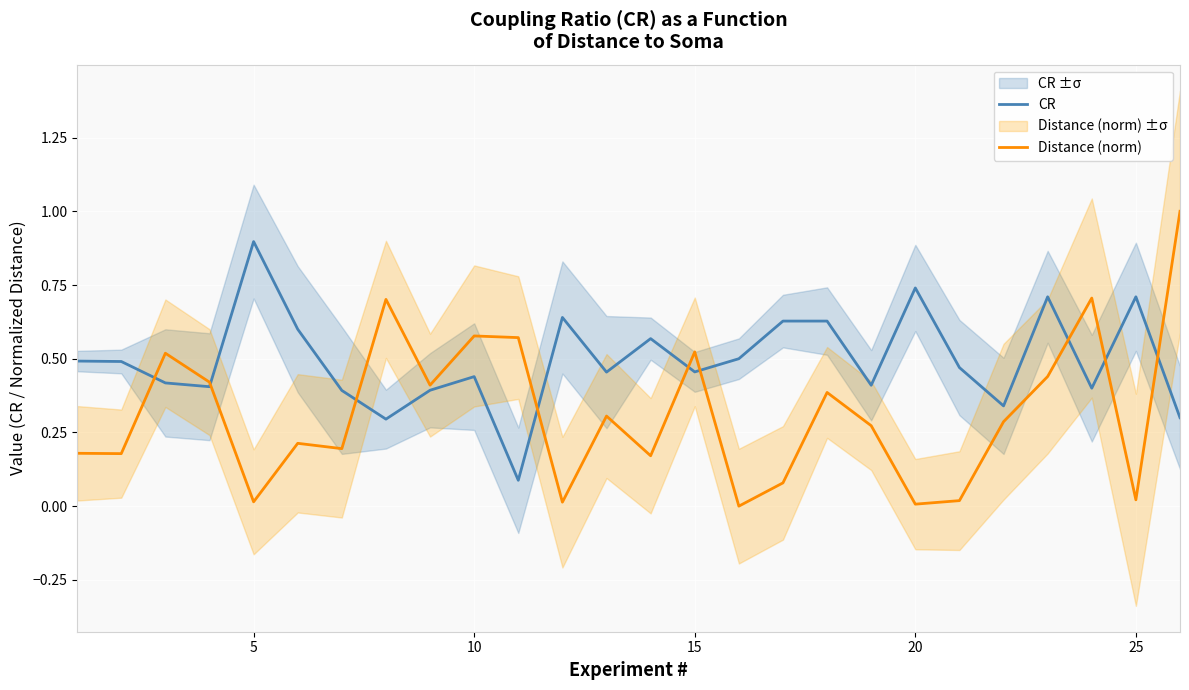

The value of Distance (norm) at 5 is 0.0. True or false?

True